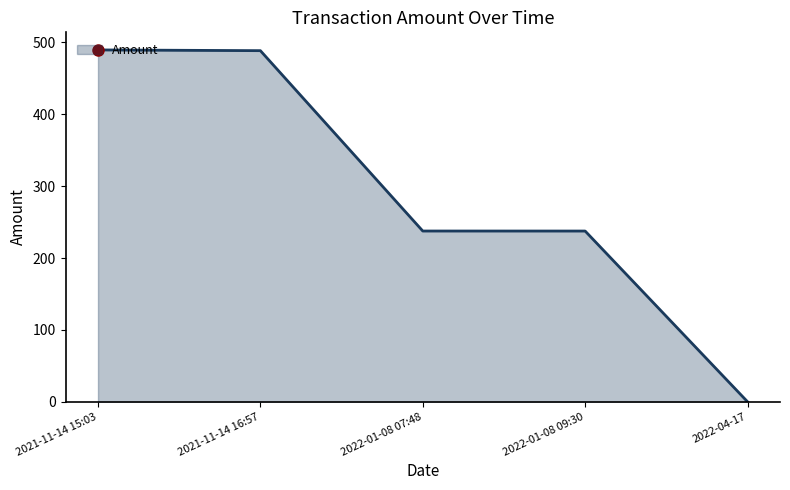

Between 2022-01-08 07:48 and 2021-11-14 15:03, which is larger?

2021-11-14 15:03